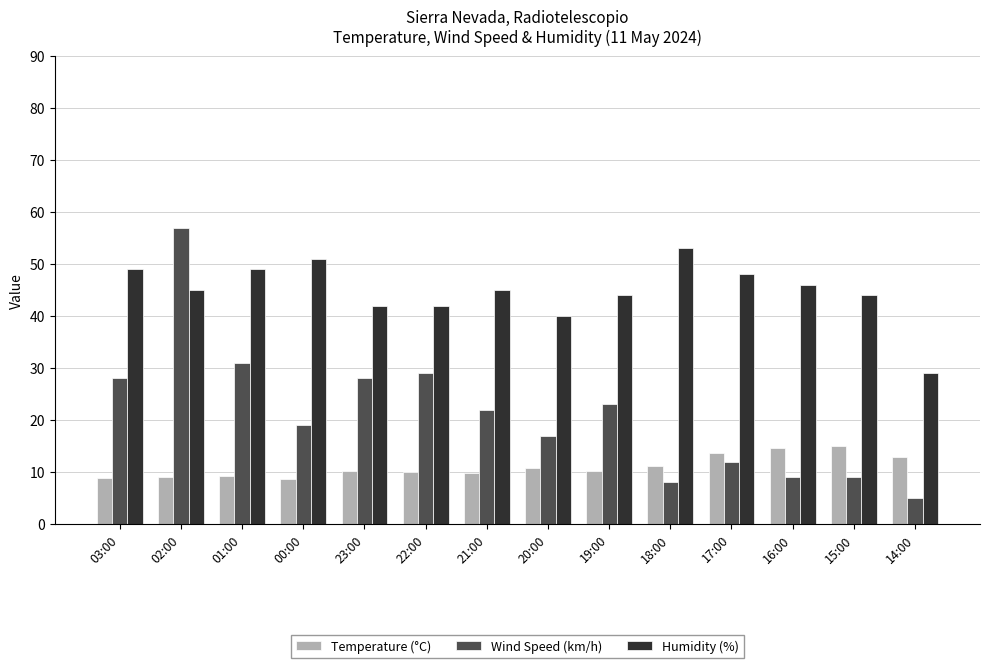

Between 23:00 and 17:00, which series saw the biggest shift?

Wind Speed (km/h)